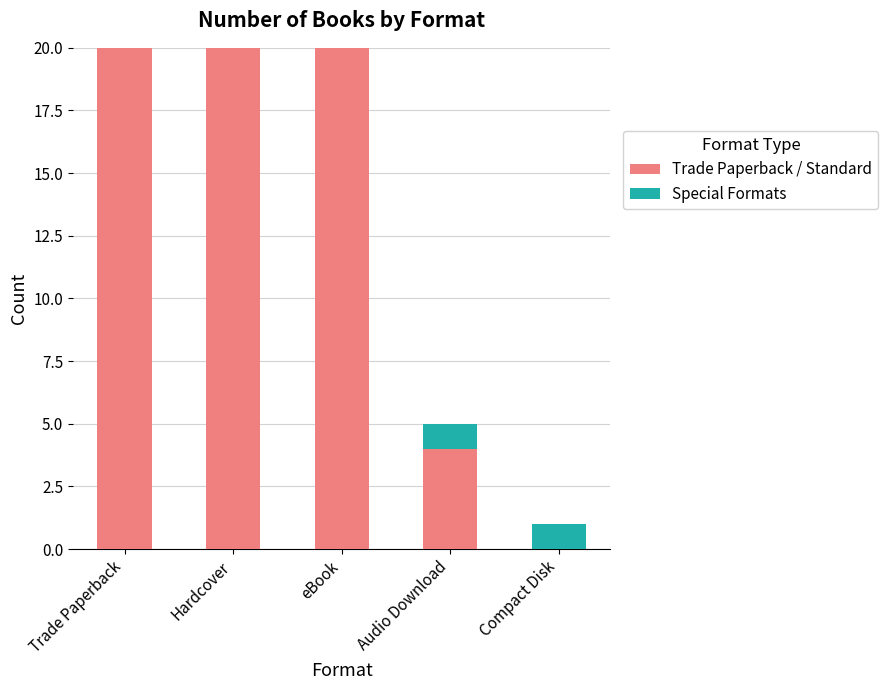

What is the sum of the Trade Paperback / Standard values at eBook and Audio Download?

24